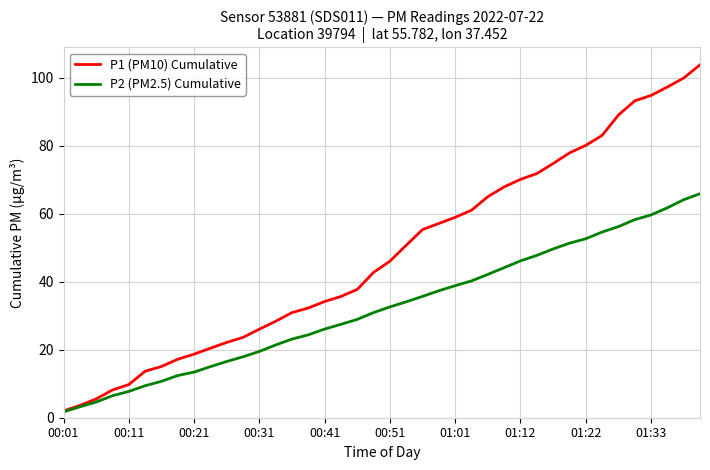

Which series has the largest total across all categories?

P1 (PM10) Cumulative